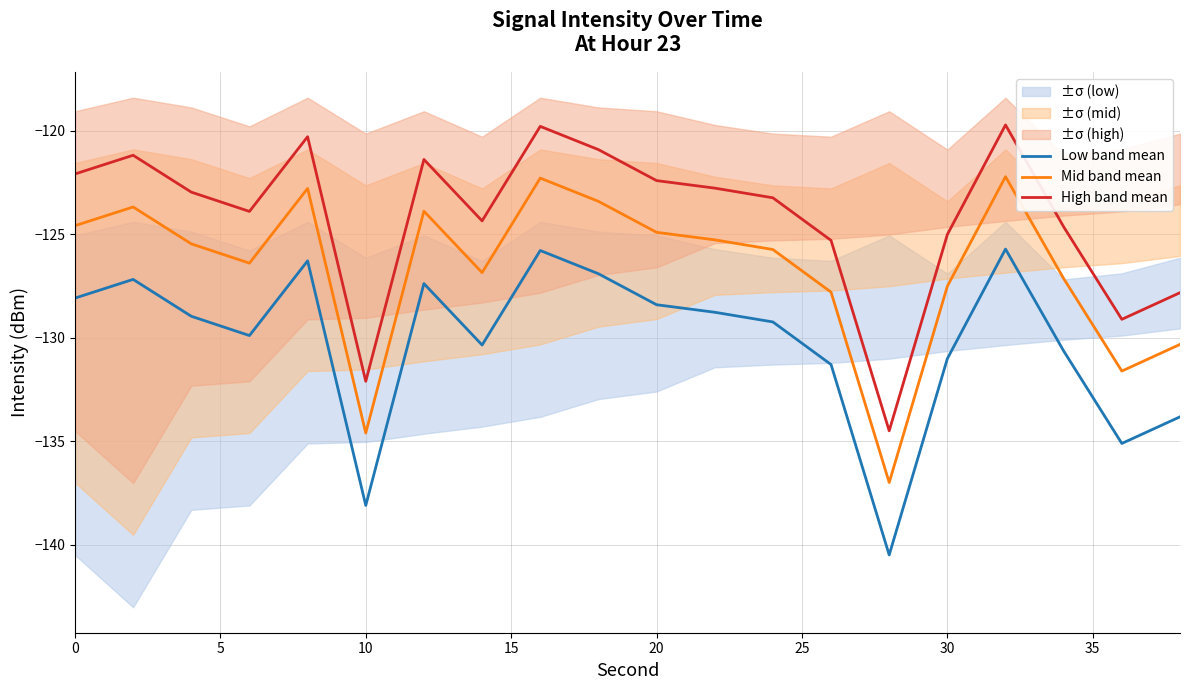

Reading right to left, list all the values displayed in this chart.

Low band mean: -133.8	-135.1	-130.6	-125.7	-131.0	-140.5	-131.3	-129.2	-128.8	-128.4	-126.9	-125.8	-130.3	-127.4	-138.1	-126.3	-129.9	-129.0	-127.2	-128.1
Mid band mean: -130.3	-131.6	-127.1	-122.2	-127.5	-137.0	-127.8	-125.7	-125.3	-124.9	-123.4	-122.3	-126.8	-123.9	-134.6	-122.8	-126.4	-125.5	-123.7	-124.6
High band mean: -127.8	-129.1	-124.6	-119.7	-125.0	-134.5	-125.3	-123.2	-122.8	-122.4	-120.9	-119.8	-124.3	-121.4	-132.1	-120.3	-123.9	-123.0	-121.2	-122.1